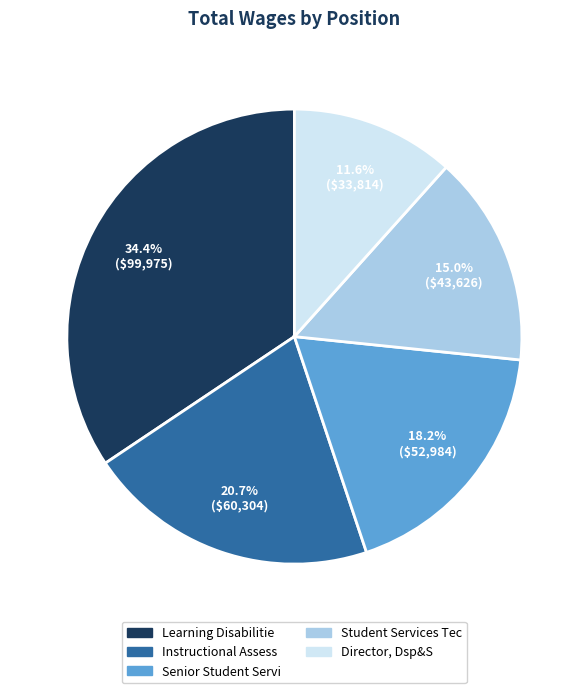

To the nearest percent, what portion does Student Services Tec represent?

15%